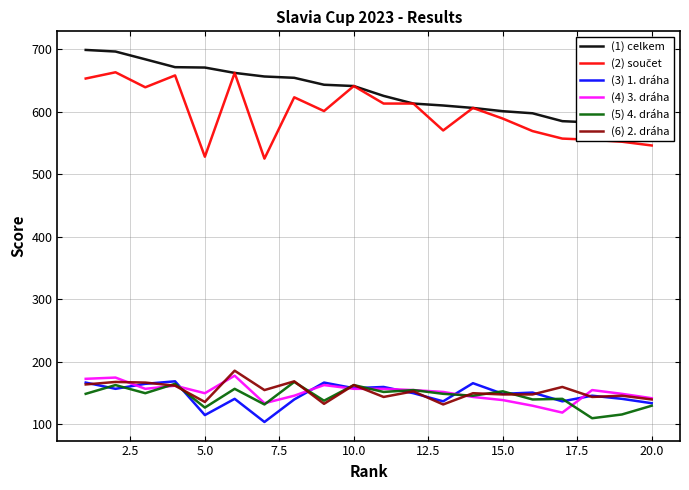

Reading left to right, transcribe all the data shown in this chart.

(1) celkem: 698.7	696.1	683.7	671.2	670.6	662.0	656.2	654.1	643.1	641.0	625.3	613.0	609.9	606.0	600.8	597.5	584.9	582.8	579.6	573.3
(2) součet: 653.0	663.0	639.0	658.0	528.0	662.0	525.0	623.0	601.0	641.0	613.0	613.0	570.0	606.0	589.0	569.0	557.0	555.0	552.0	546.0
(3) 1. dráha: 167.0	157.0	165.0	169.0	115.0	141.0	104.0	140.0	167.0	158.0	160.0	150.0	137.0	166.0	149.0	151.0	137.0	146.0	141.0	134.0
(4) 3. dráha: 173.0	175.0	157.0	162.0	150.0	178.0	134.0	146.0	163.0	157.0	157.0	155.0	152.0	144.0	139.0	130.0	119.0	155.0	149.0	142.0
(5) 4. dráha: 149.0	163.0	150.0	165.0	127.0	157.0	132.0	168.0	138.0	163.0	152.0	155.0	149.0	146.0	153.0	140.0	141.0	110.0	116.0	130.0
(6) 2. dráha: 164.0	168.0	167.0	162.0	136.0	186.0	155.0	169.0	133.0	163.0	144.0	153.0	132.0	150.0	148.0	148.0	160.0	144.0	146.0	140.0